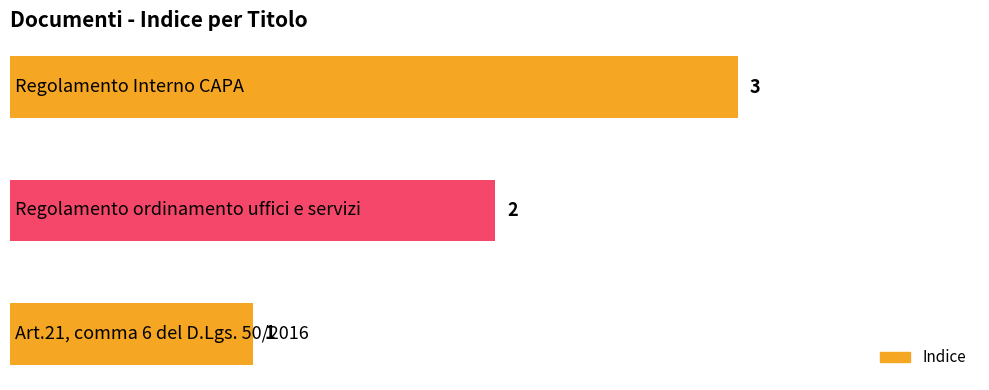

Count the values in the range 1 to 3.

3